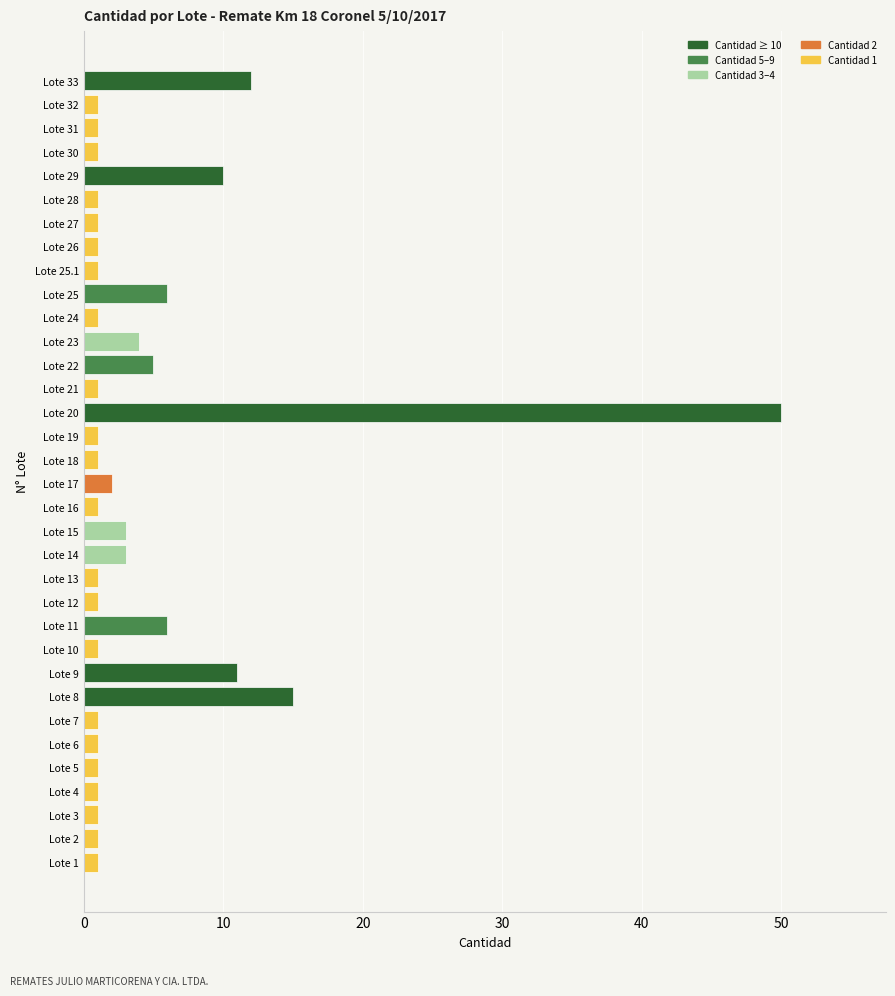

What is the greatest value displayed?

50